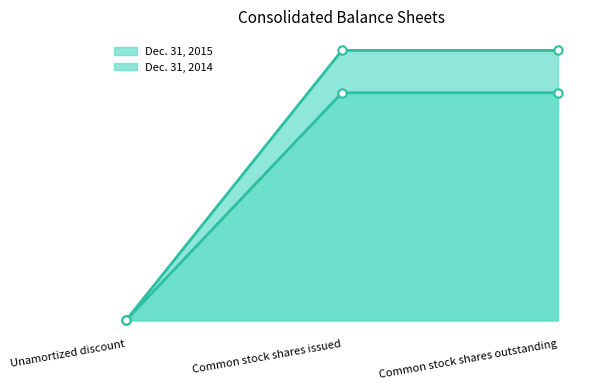

How many distinct data groups are displayed?

2